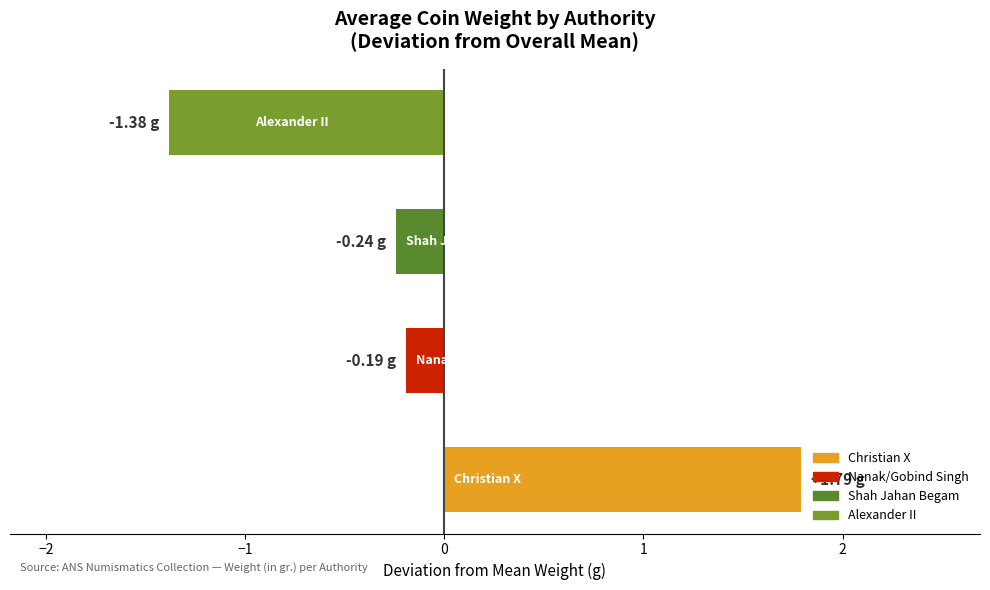

How many data points does each series have?

4